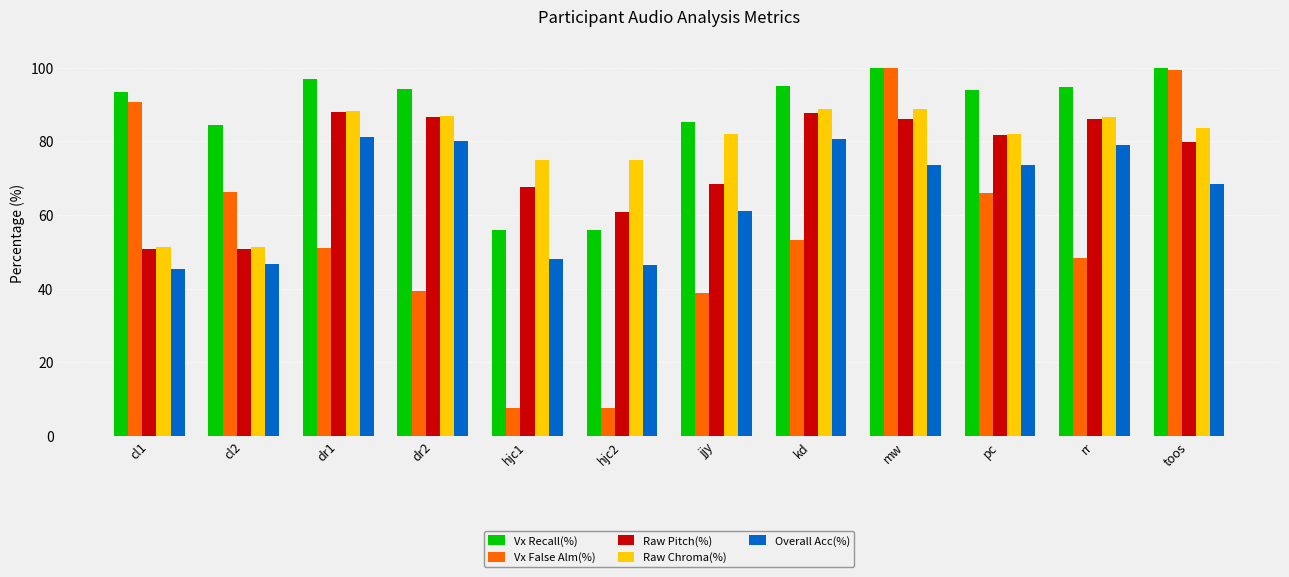

What is the average value of the Vx False Alm(%) series?

55.7